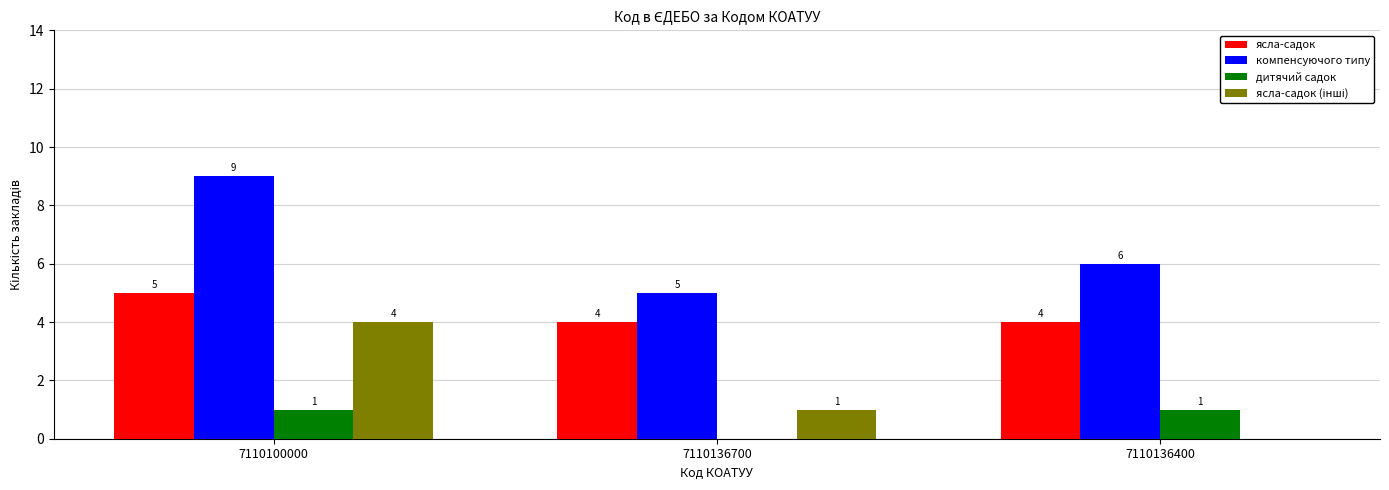

The ясла-садок series shows 1 at 7110136700. True or false?

False